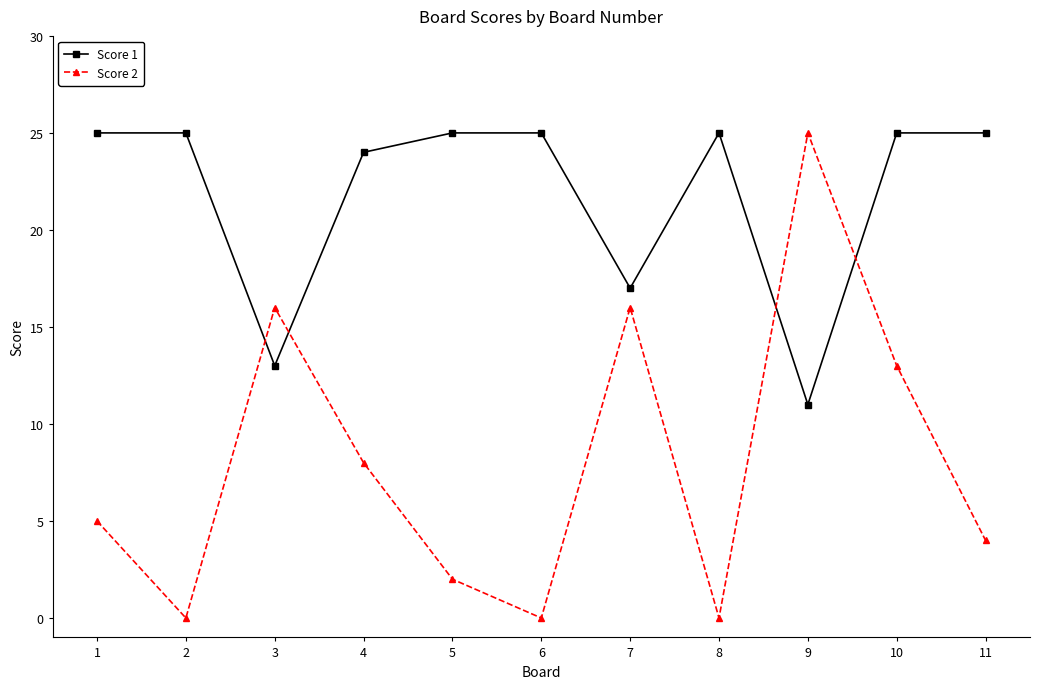

What is the lowest value of the Score 1 series?

11